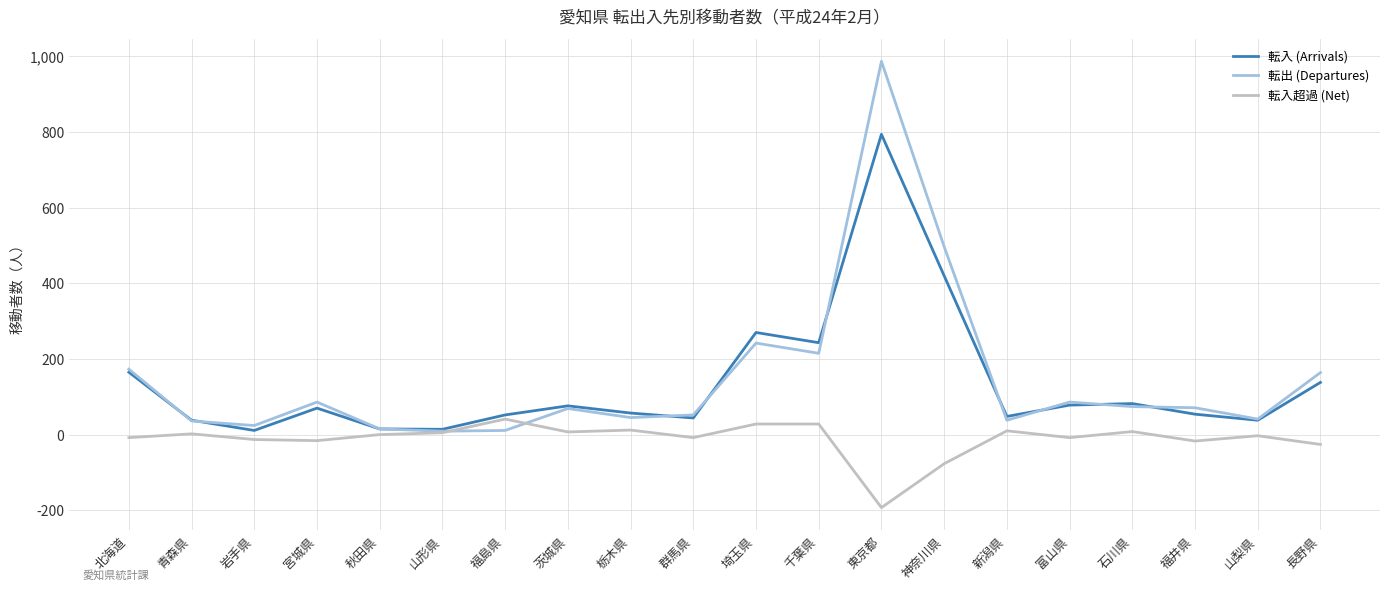

Where does the 転入 (Arrivals) series first go above 70?

北海道